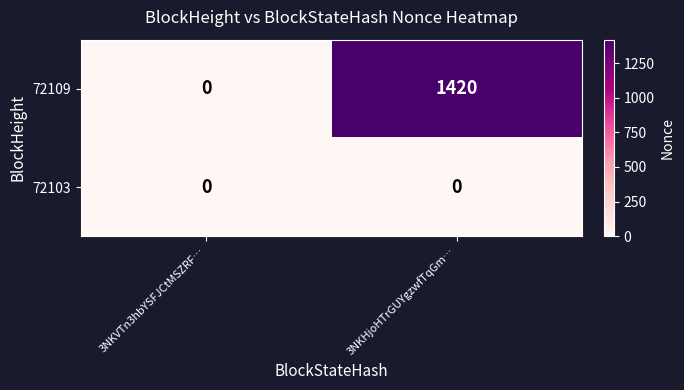

Which series has the largest total across all categories?

72109